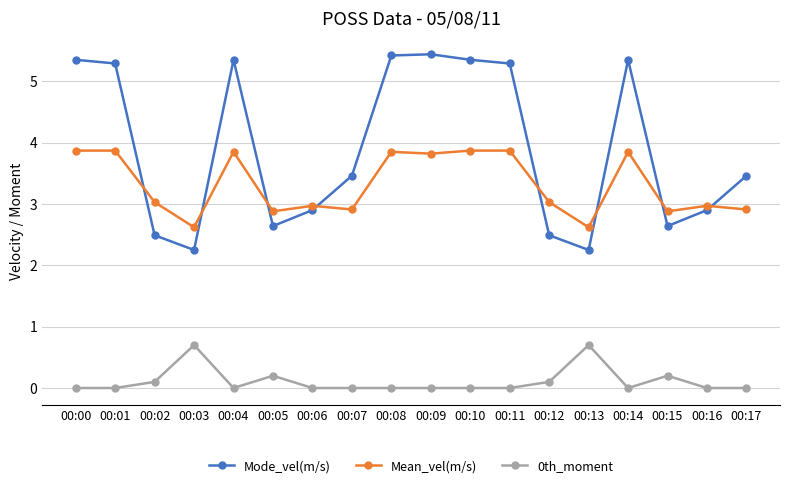

What are all the series names shown in the legend?

Mode_vel(m/s), Mean_vel(m/s), 0th_moment